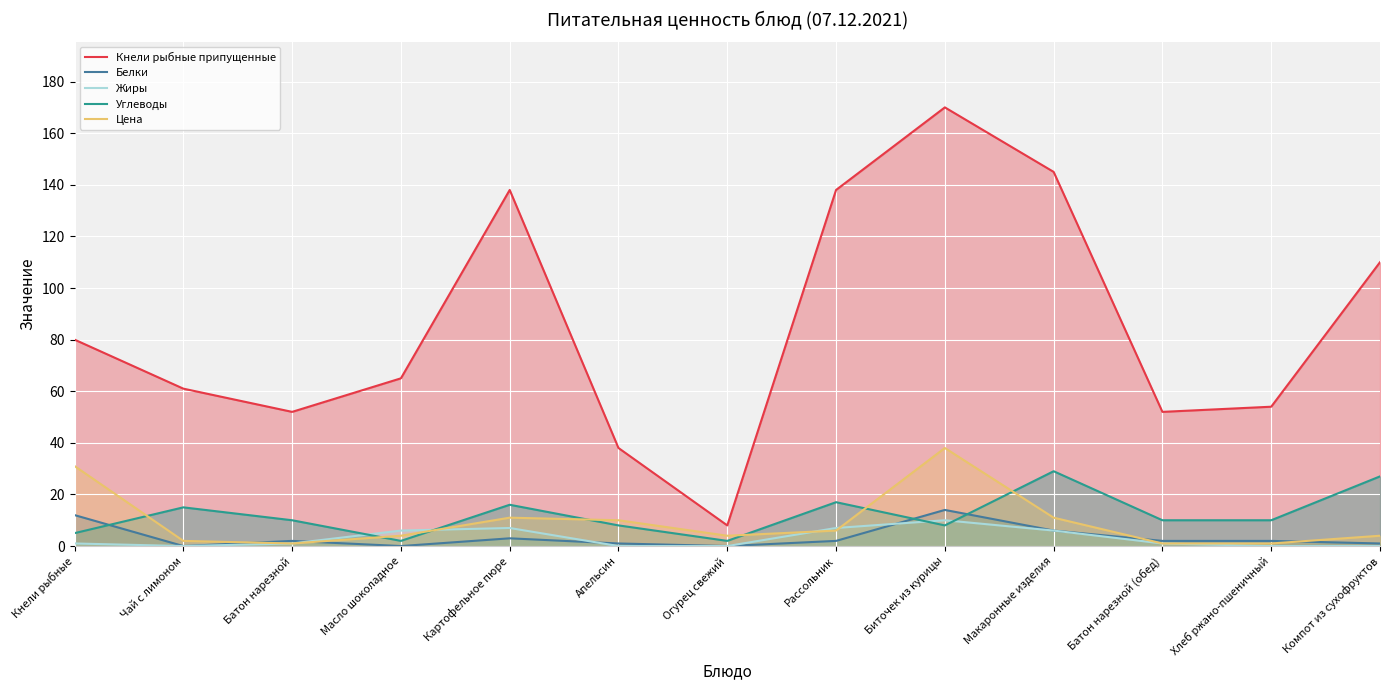

What is the label of the 8th point from the right?

Апельсин